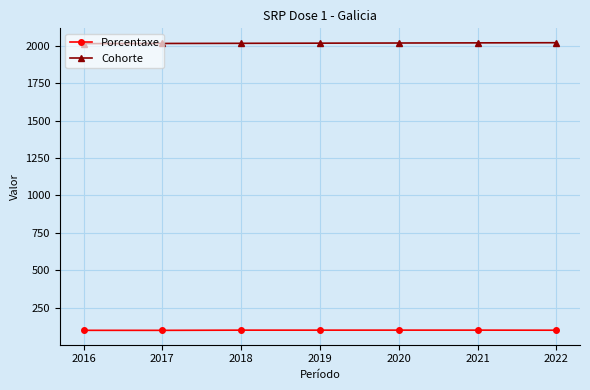

What is the spread (max minus min) of values at 2020?

1919.0